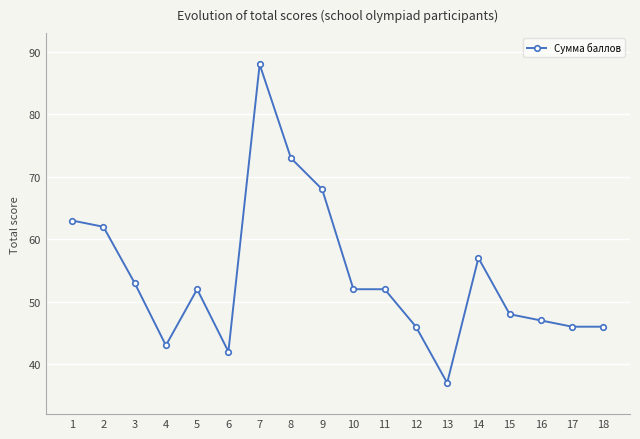

Reading left to right, extract all data points from this chart.

1=63	2=62	3=53	4=43	5=52	6=42	7=88	8=73	9=68	10=52	11=52	12=46	13=37	14=57	15=48	16=47	17=46	18=46